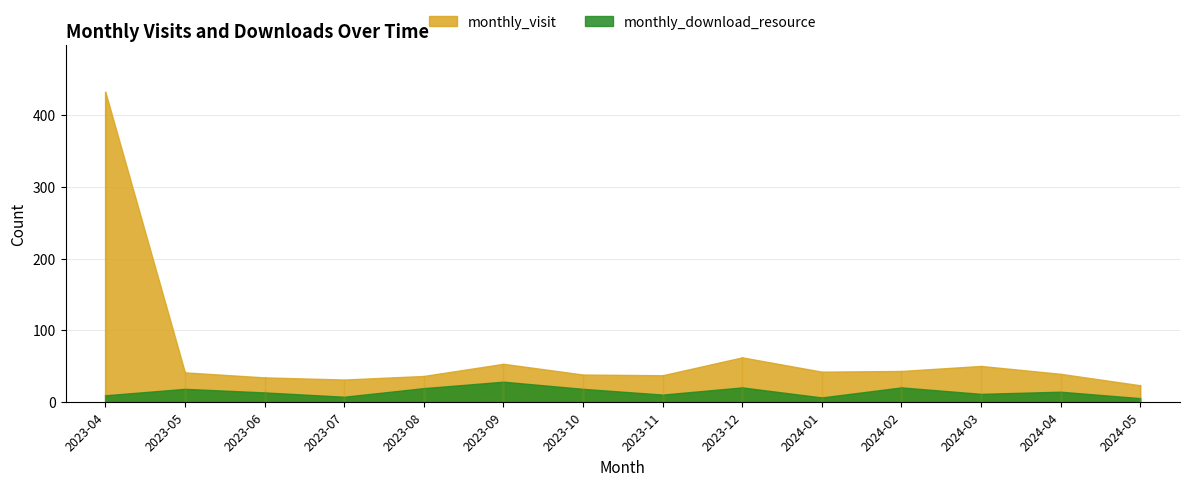

Between 2023-04 and 2023-12, which series saw the biggest shift?

monthly_visit